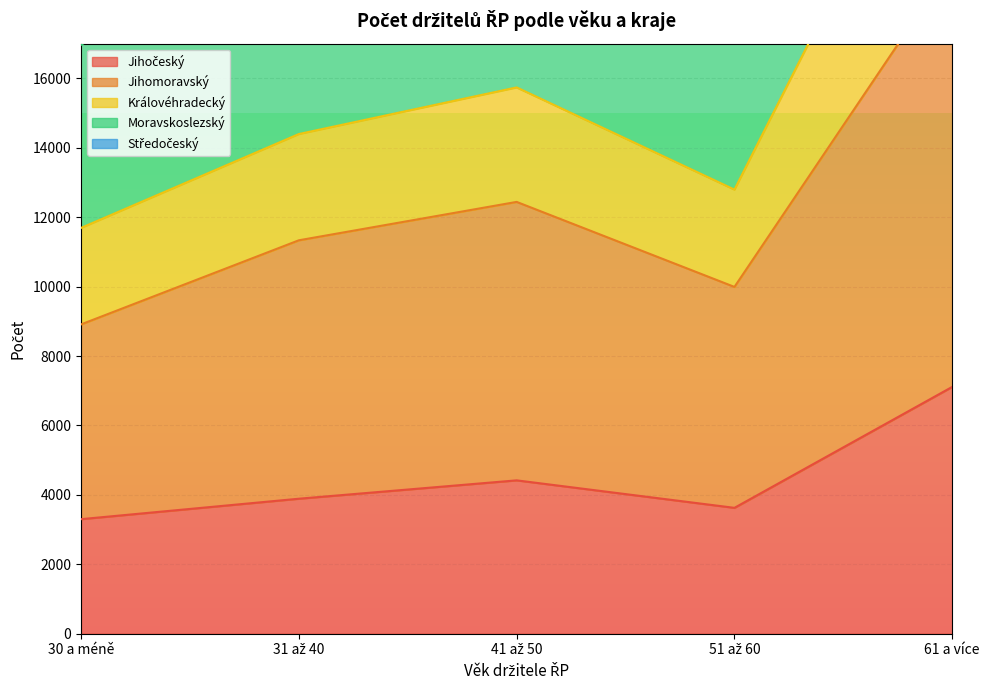

At which label is Královéhradecký closest to 18431?

41 až 50